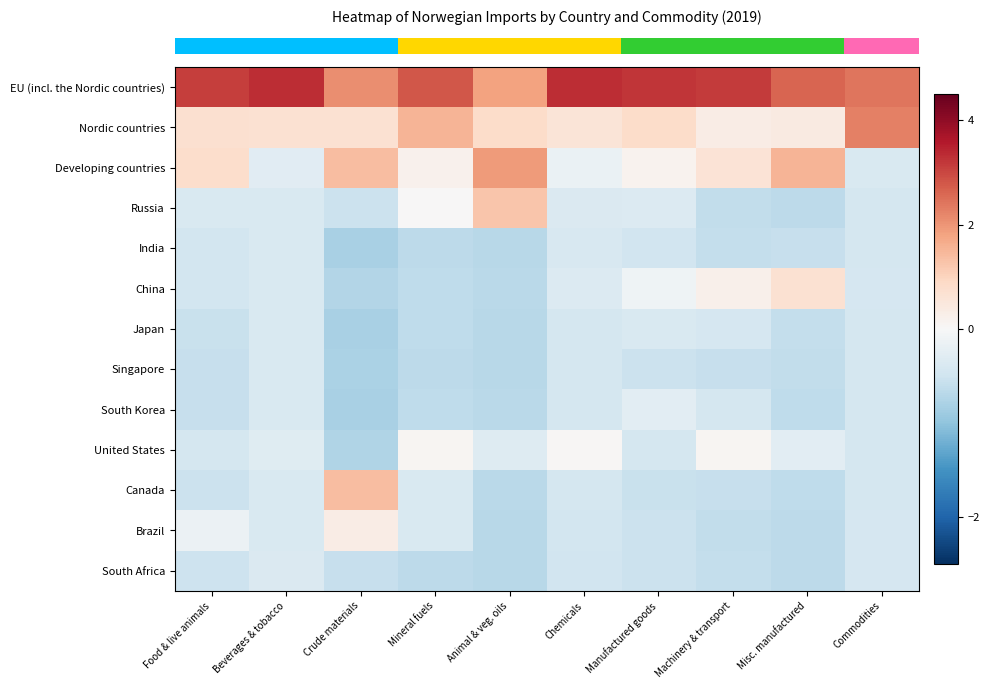

Count the number of data series in this chart.

13